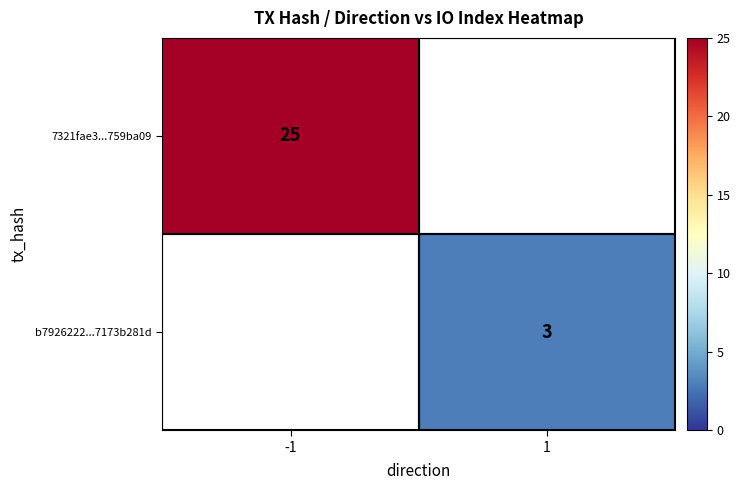

Which category has the highest value across all series?

-1